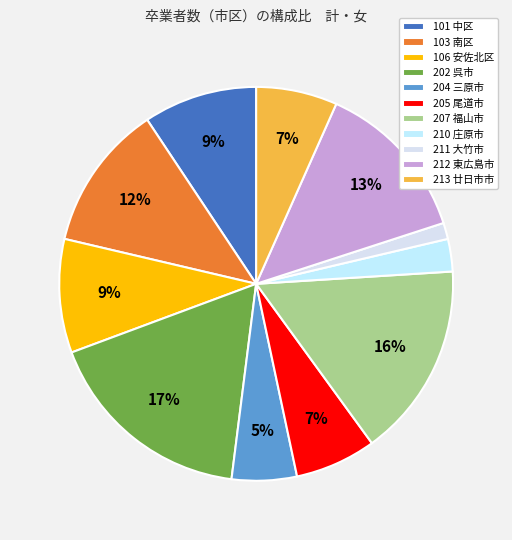

Approximately how many times larger is the value at 101 中区 compared to 204 三原市?

1.8